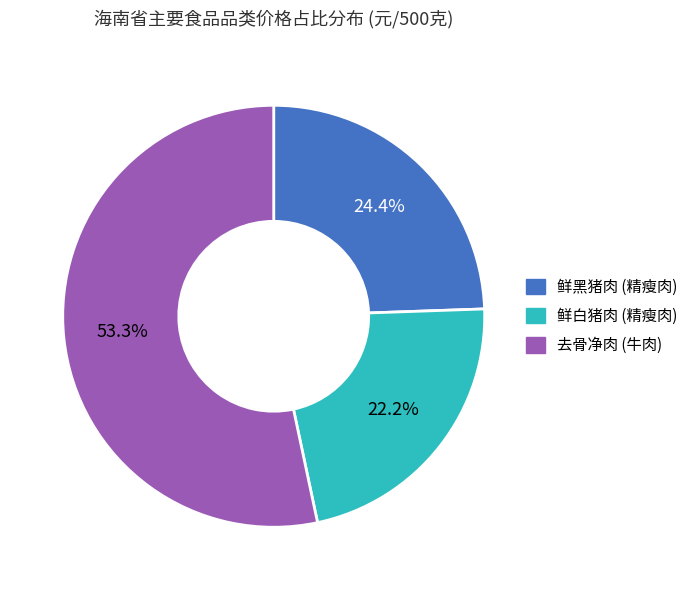

Is 鲜黑猪肉 (精瘦肉) the majority of the pie?

No